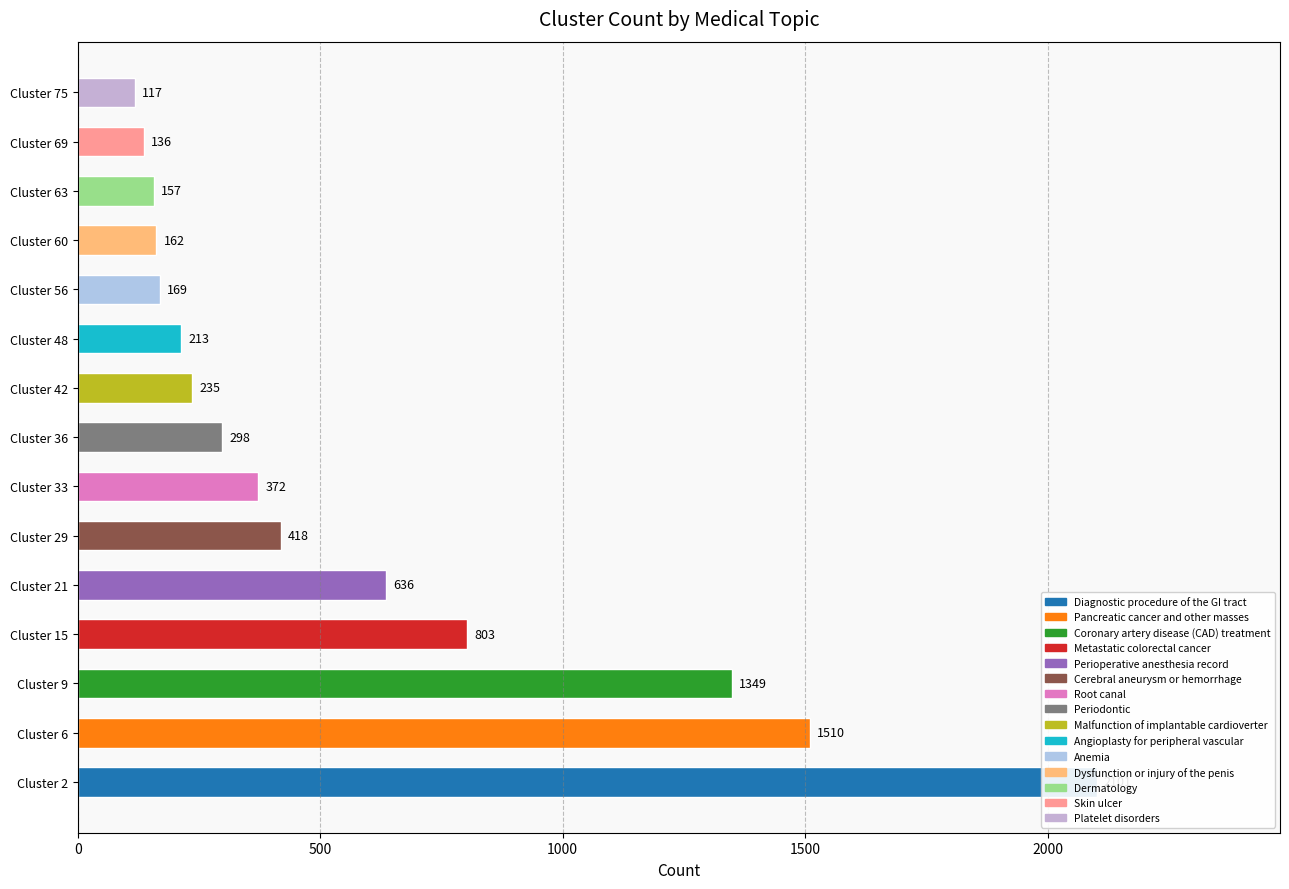

True or false: the data shows 169 at Cluster 56.

True